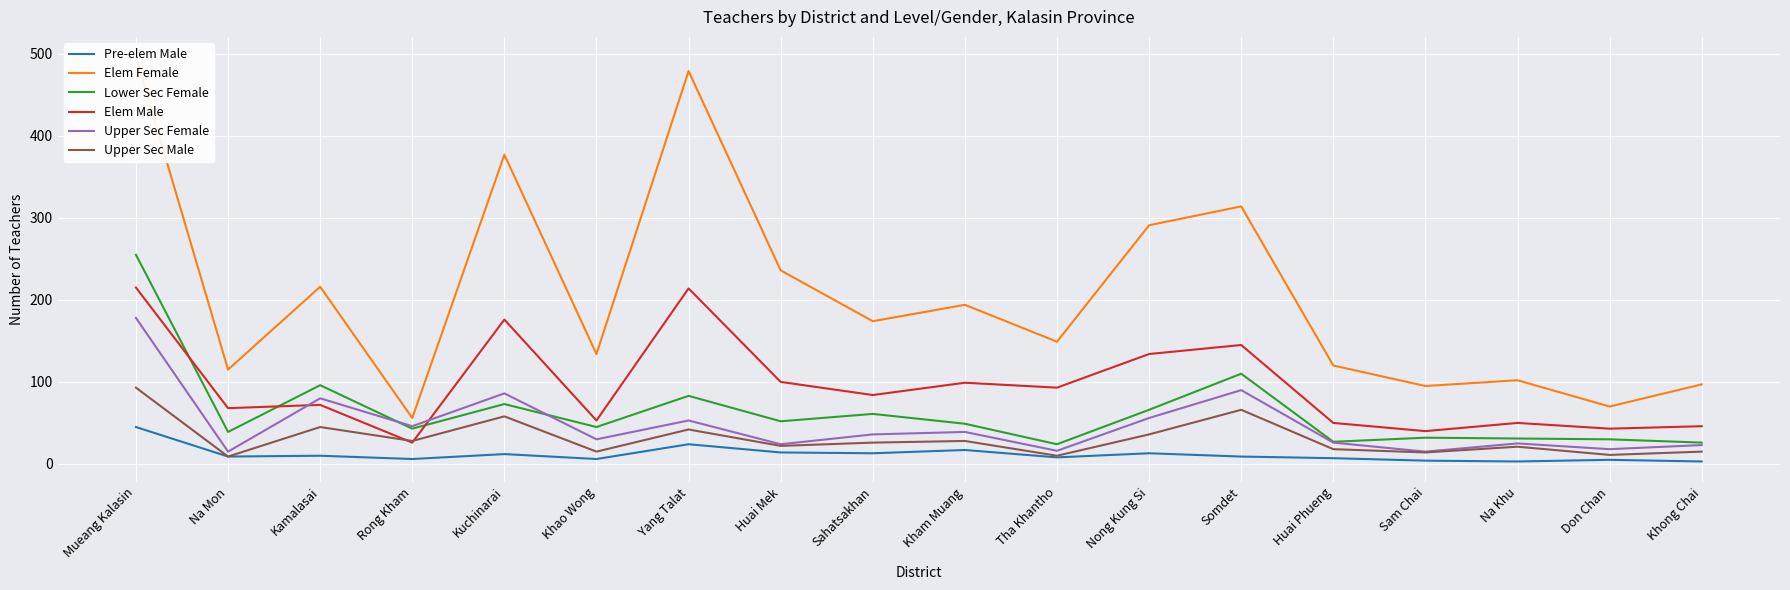

True or false: Upper Sec Male and Pre-elem Male cross at least once.

False